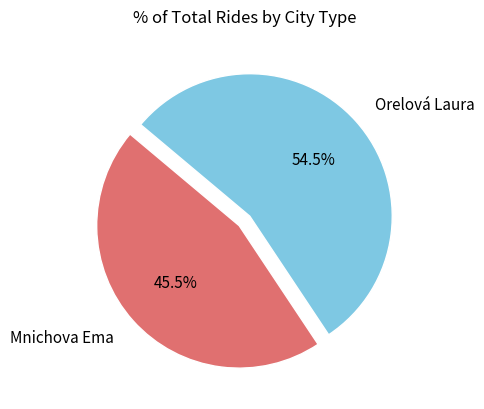

What portion of the pie excludes Orelová Laura?

45.5%